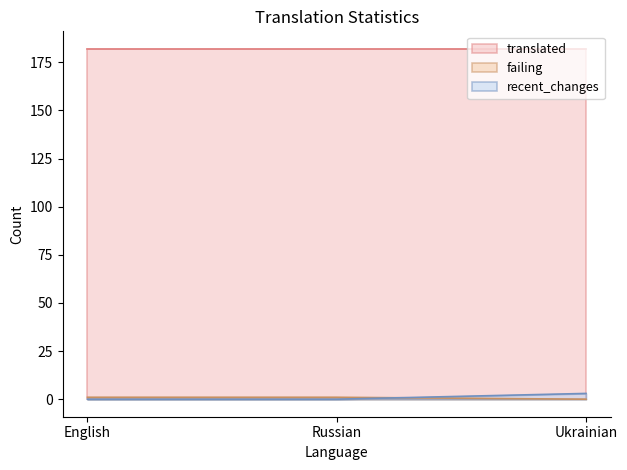

The recent_changes series shows 0 at Russian. True or false?

True